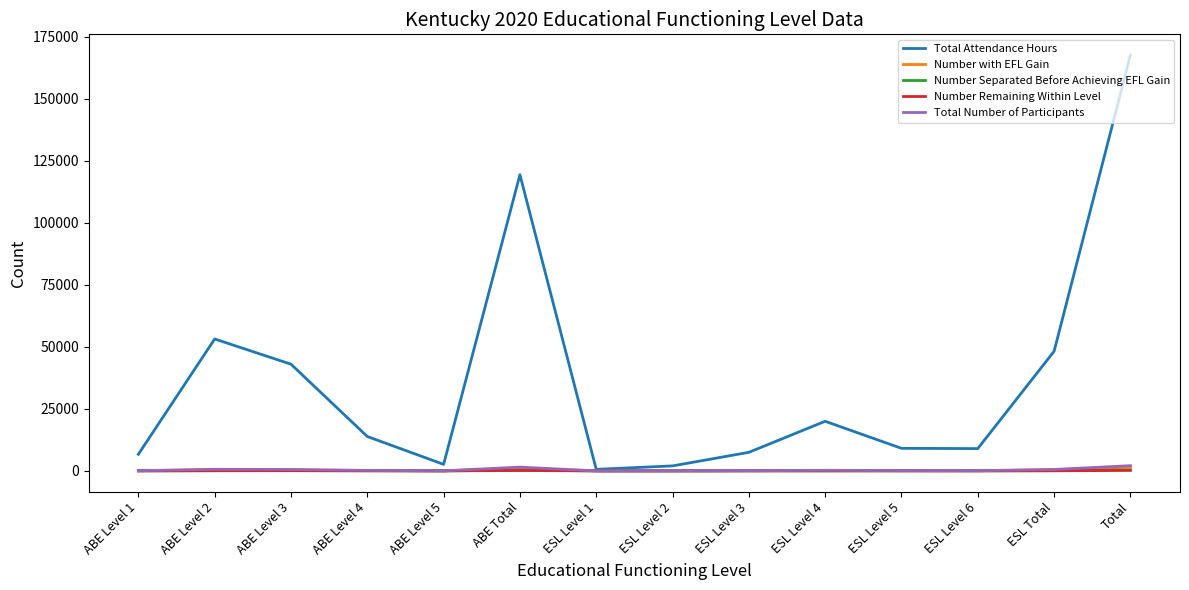

What is the maximum value shown in the chart?

167622